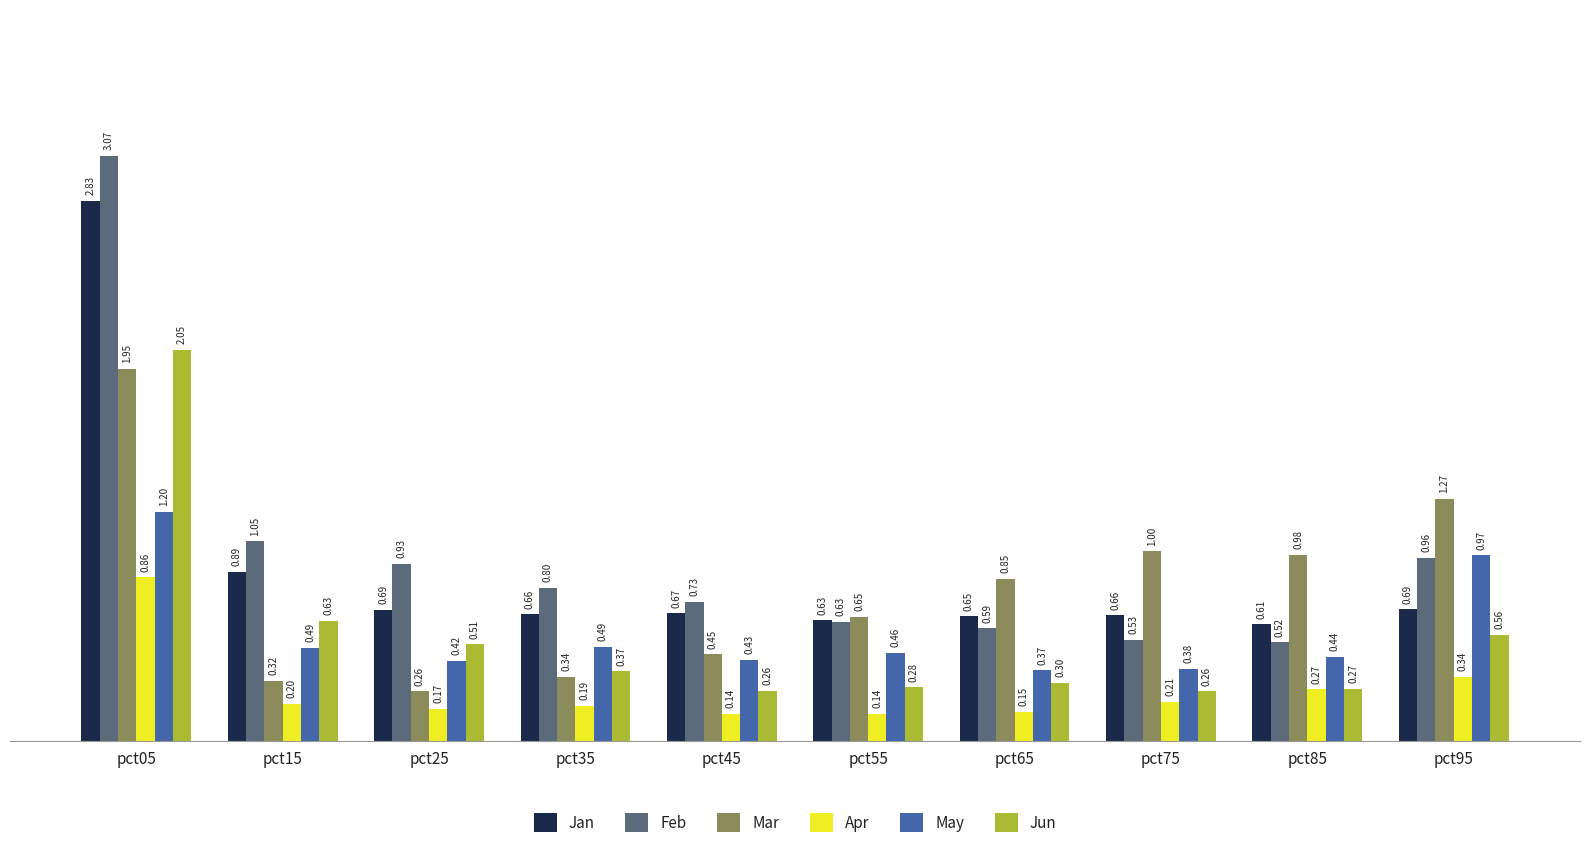

How many series are shown in this chart?

6